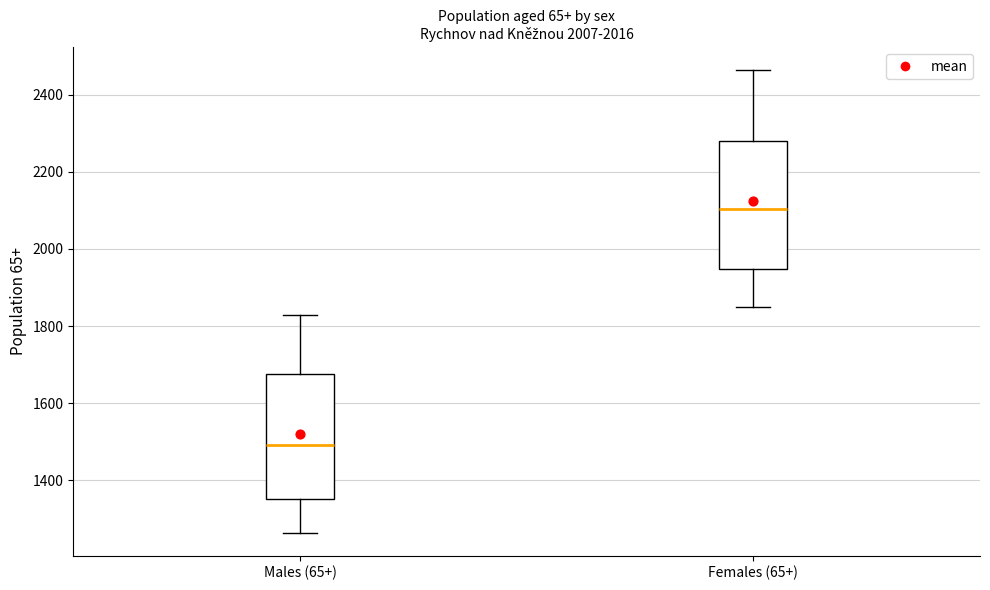

Reading left to right, read every box against the y-axis: the position of its median line, the range the box covers, and the ends of its whiskers. The values are not printed on the chart, so give them approximately, as read against the axis.

Males (65+): median 1500, box 1360 to 1680, whiskers 1260 to 1820
Females (65+): median 2100, box 1940 to 2280, whiskers 1840 to 2460